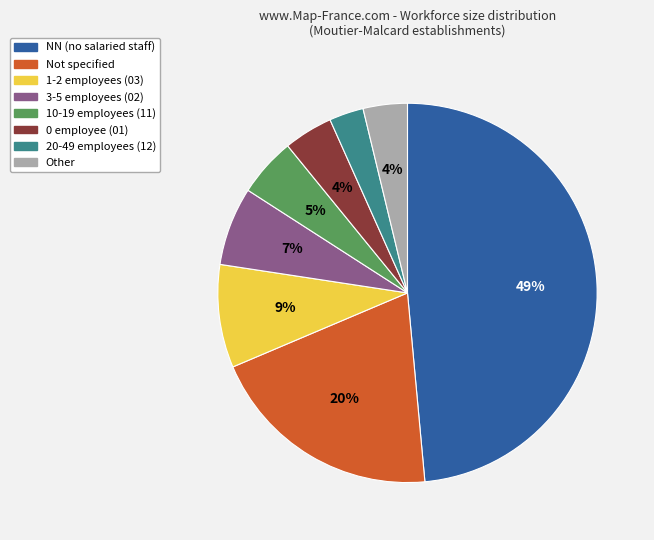

To the nearest percent, what is the average slice percentage?

12%